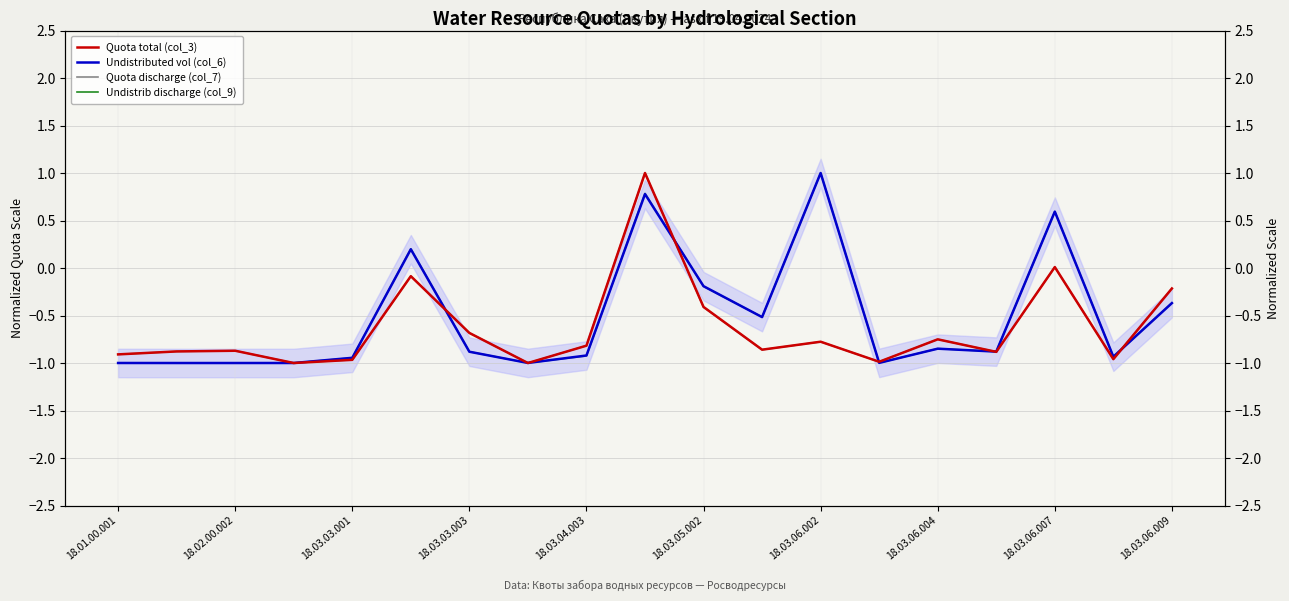

What is the total value across all series at 18.02.00.002?

-3.7